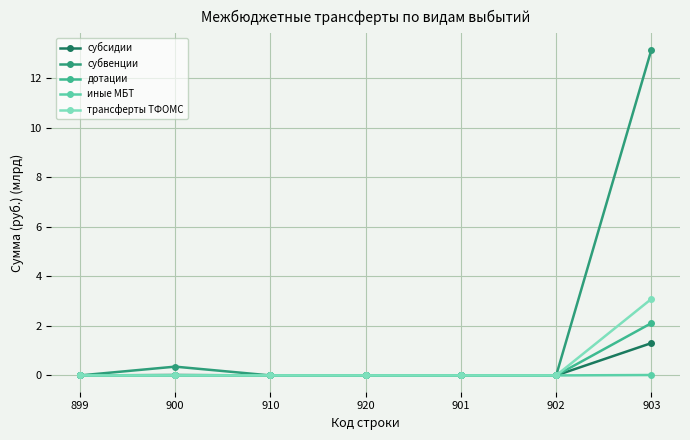

What are all the series names shown in the legend?

субсидии, субвенции, дотации, иные МБТ, трансферты ТФОМС